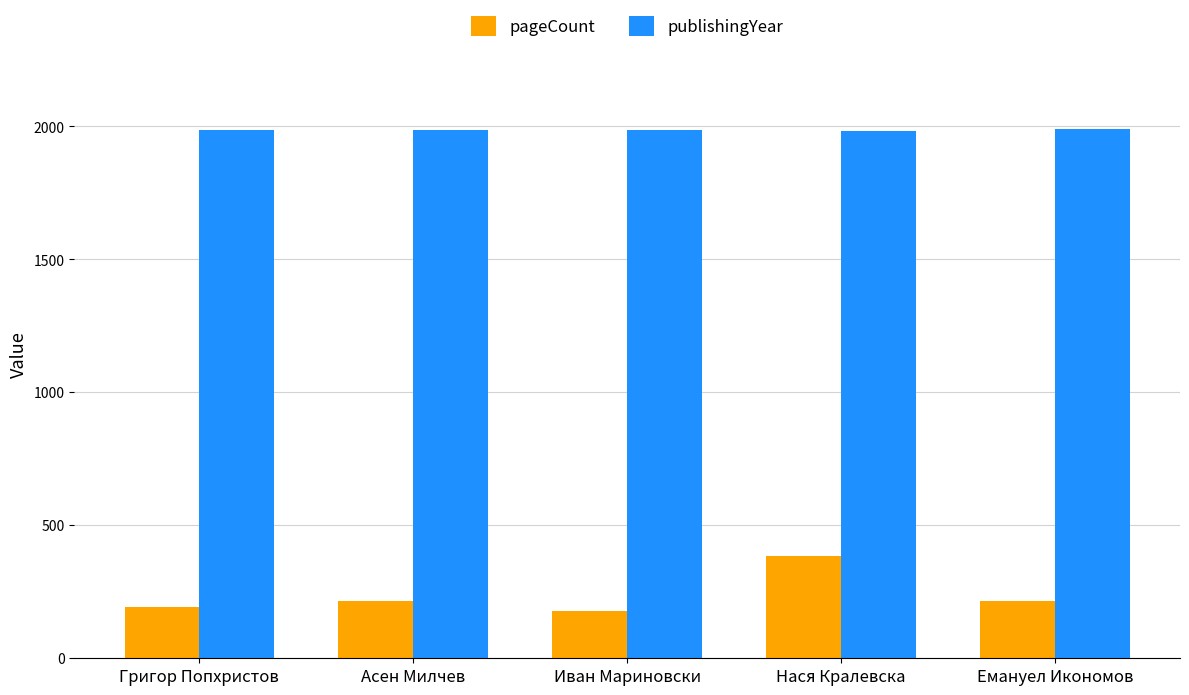

At how many categories does at least one series exceed 1762?

5